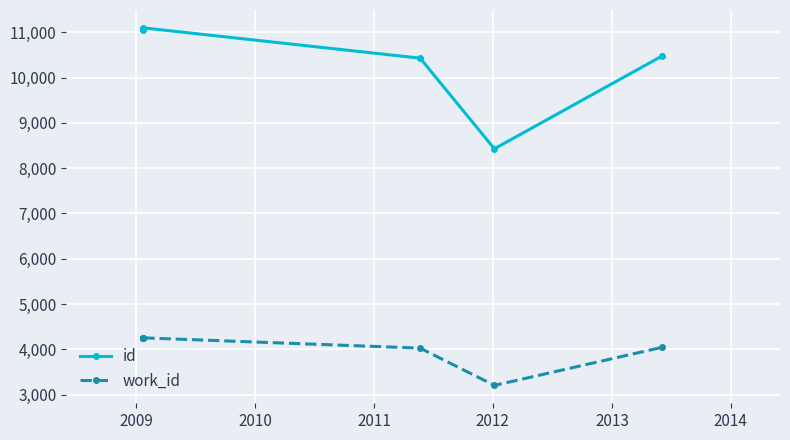

What is the minimum value shown in the chart?

3203